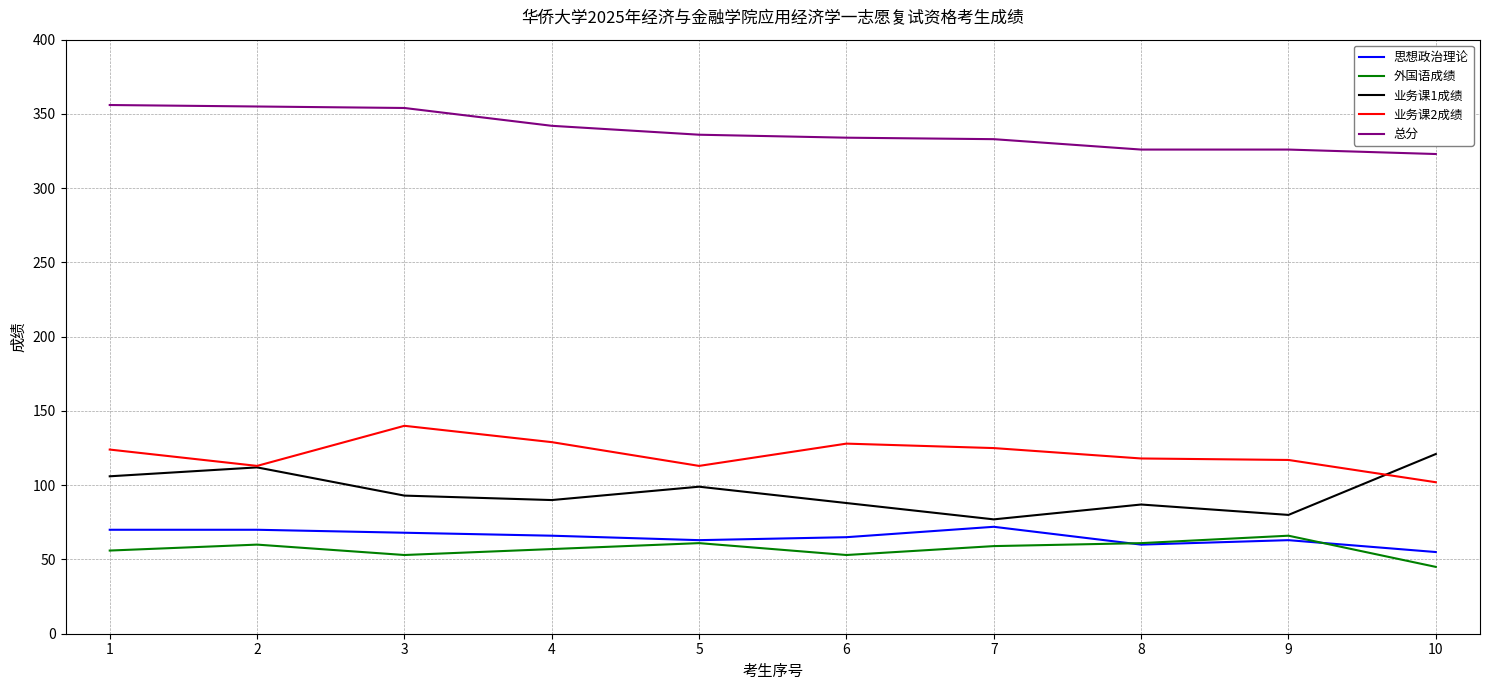

True or false: 外国语成绩 and 业务课1成绩 cross at least once.

False